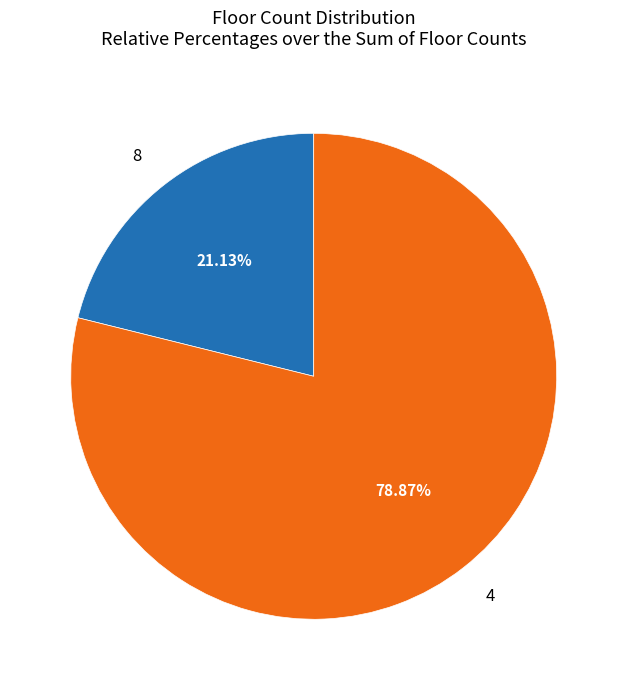

Which slice is the smallest?

8